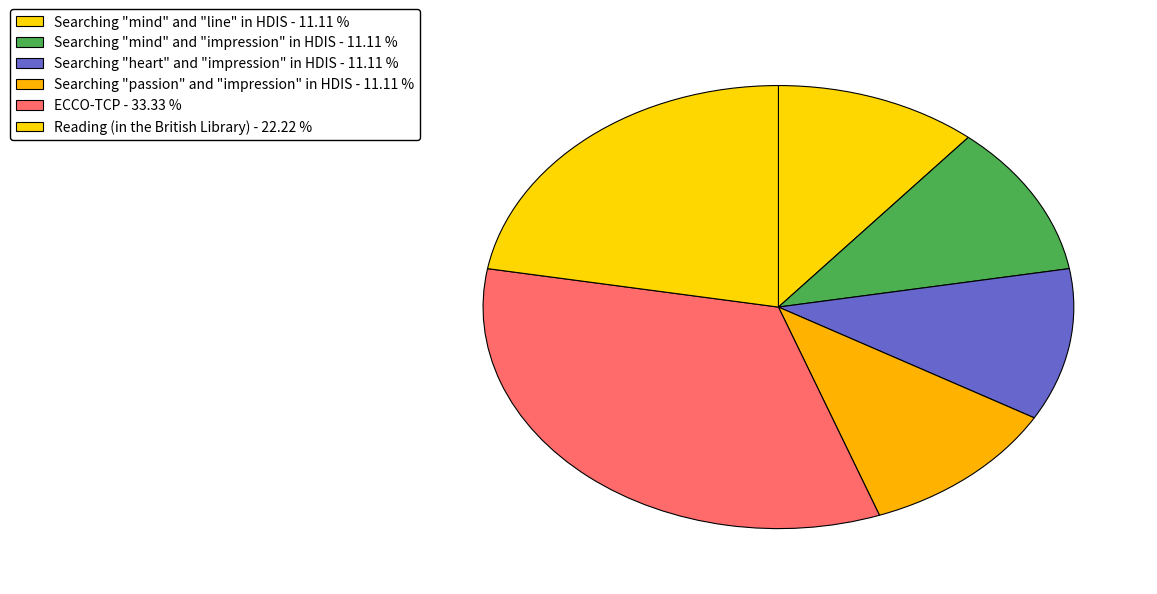

Count the number of slices in the pie.

6